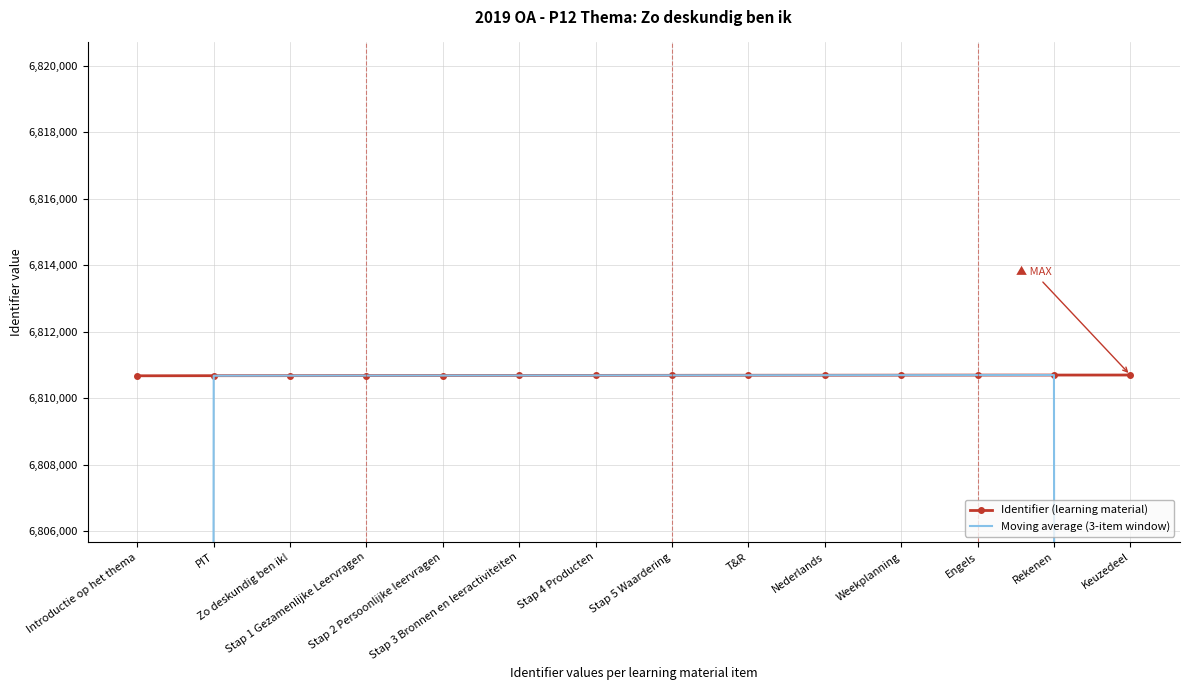

At Rekenen, list the series in order from smallest to largest.

Moving average (3-item window), Identifier (learning material)